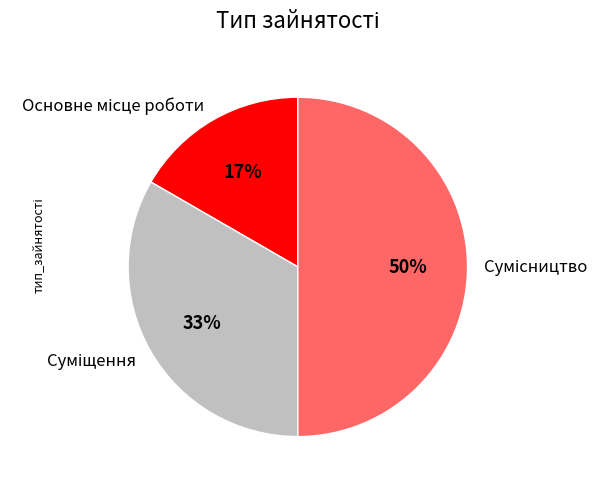

To the nearest percent, what is the difference between the largest and smallest slice percentages?

33%